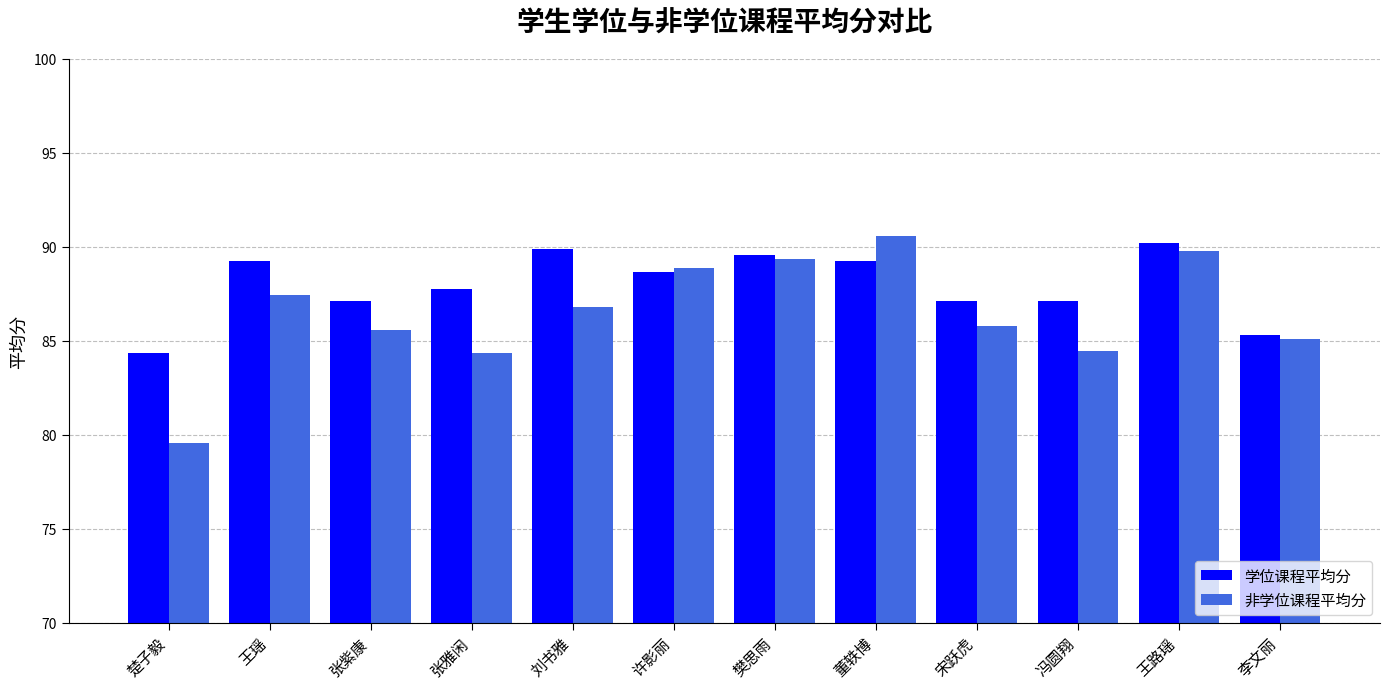

How many groups of bars are there?

12